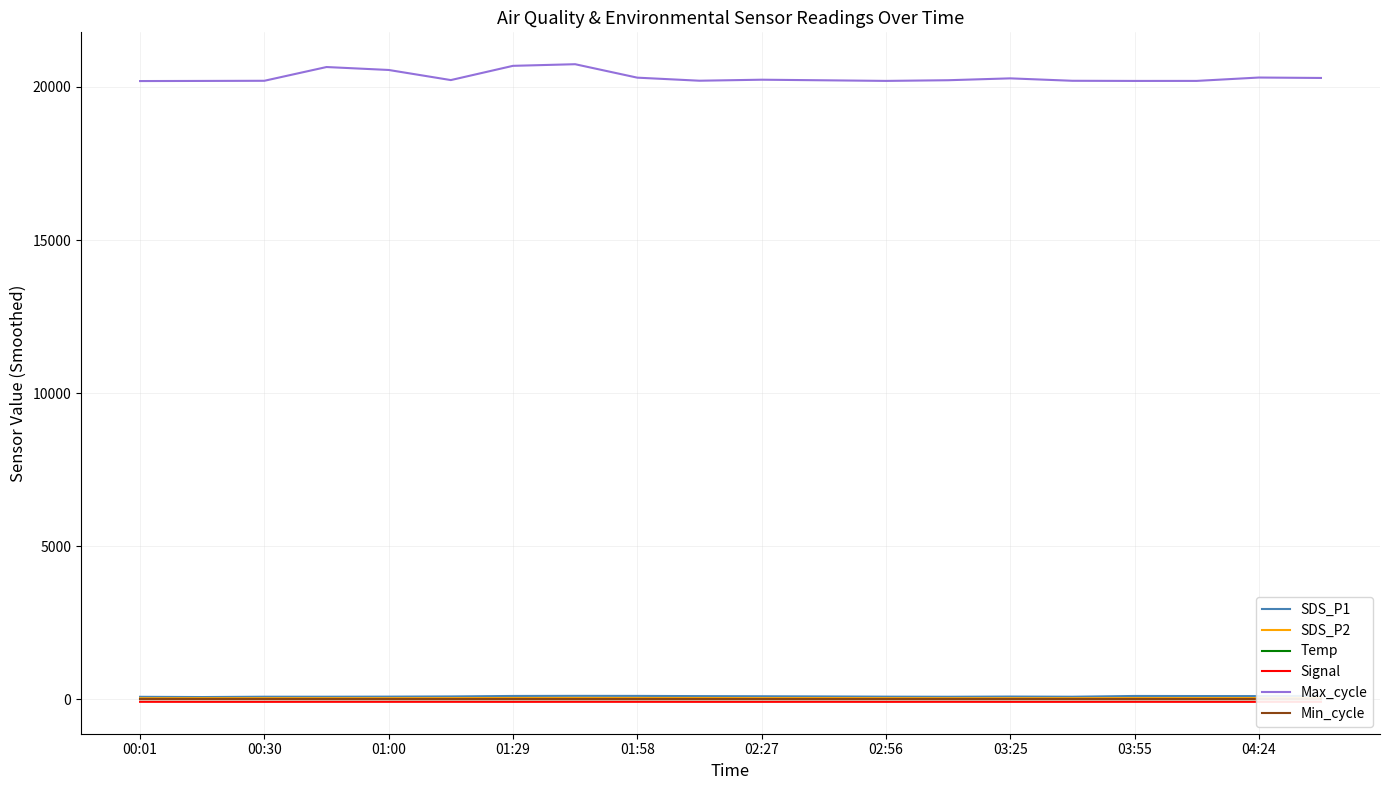

At how many categories does at least one series exceed 5359?

20